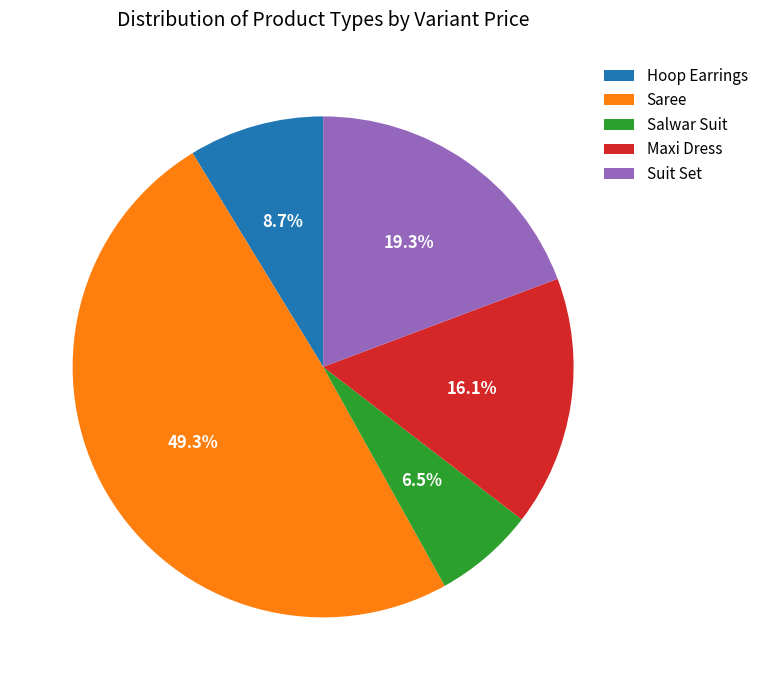

Does Salwar Suit account for over 50% of the chart?

No